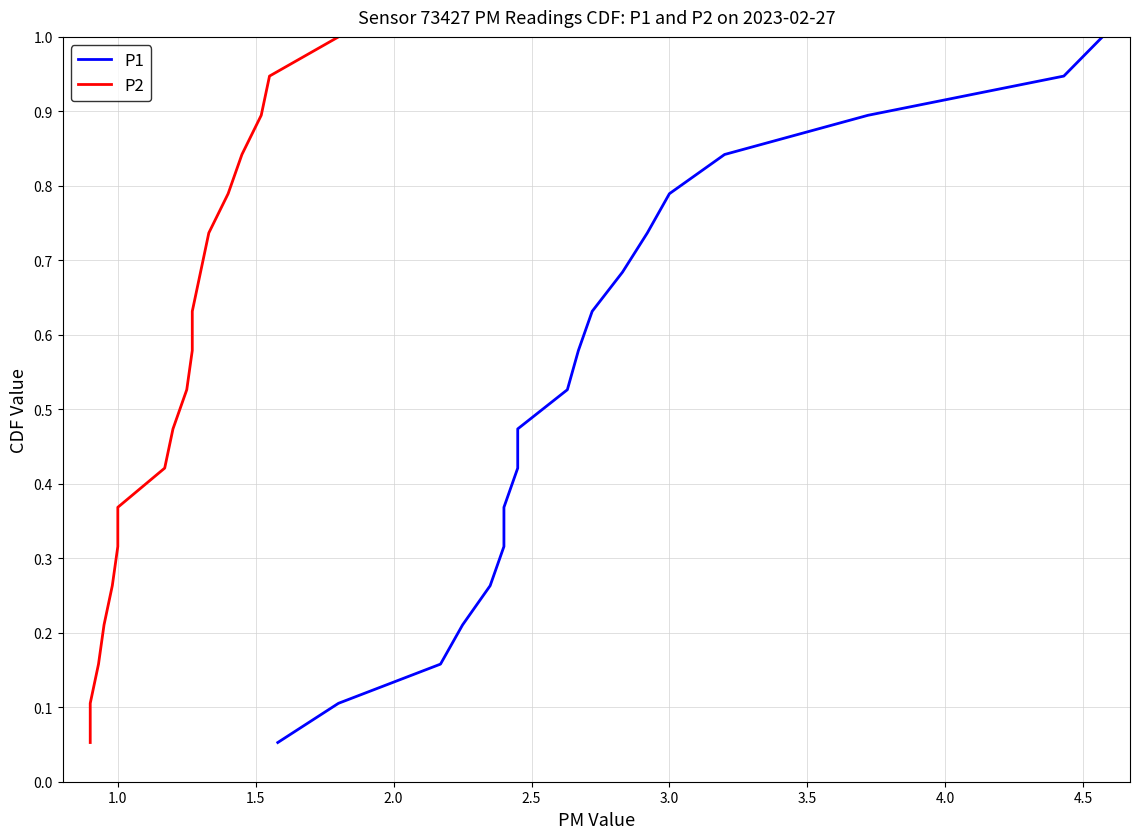

Rank the series by their maximum value, from lowest to highest.

P1, P2